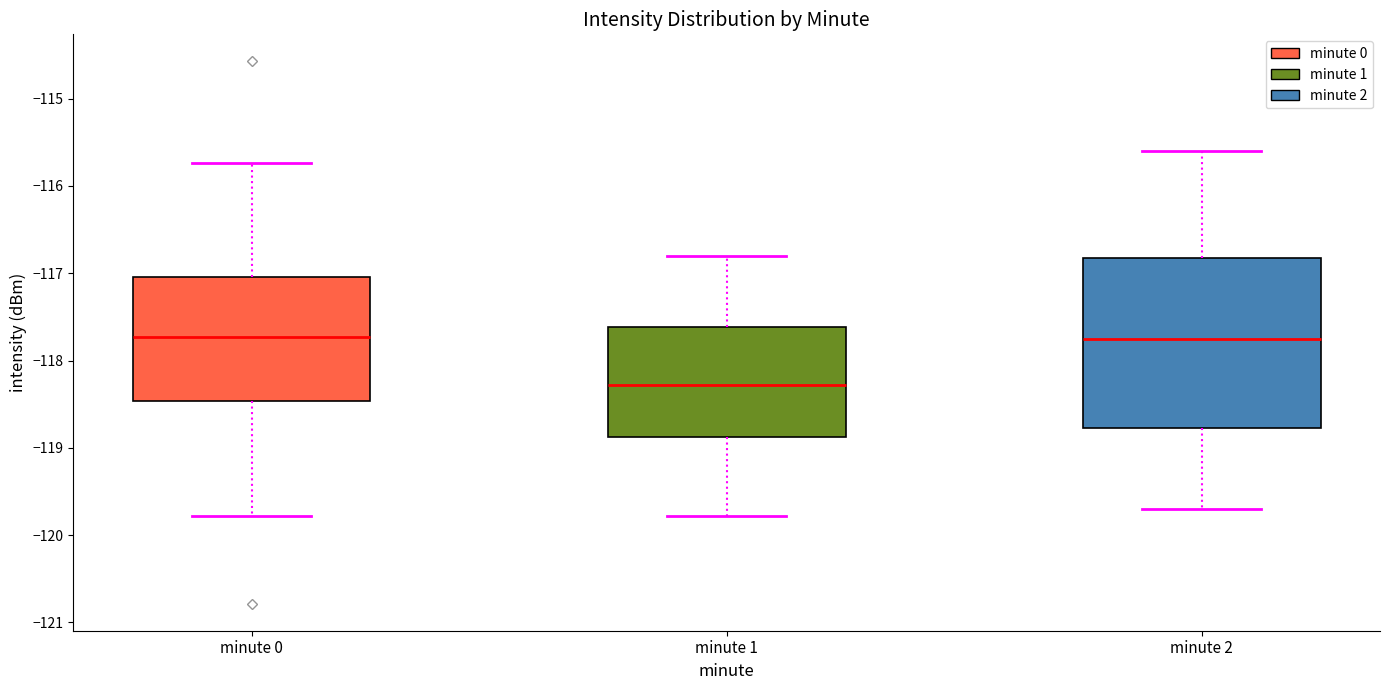

Where does the median line of the box for minute 0 sit on the y-axis? The values are not printed on the chart, so give them approximately, as read against the axis.

-117.7